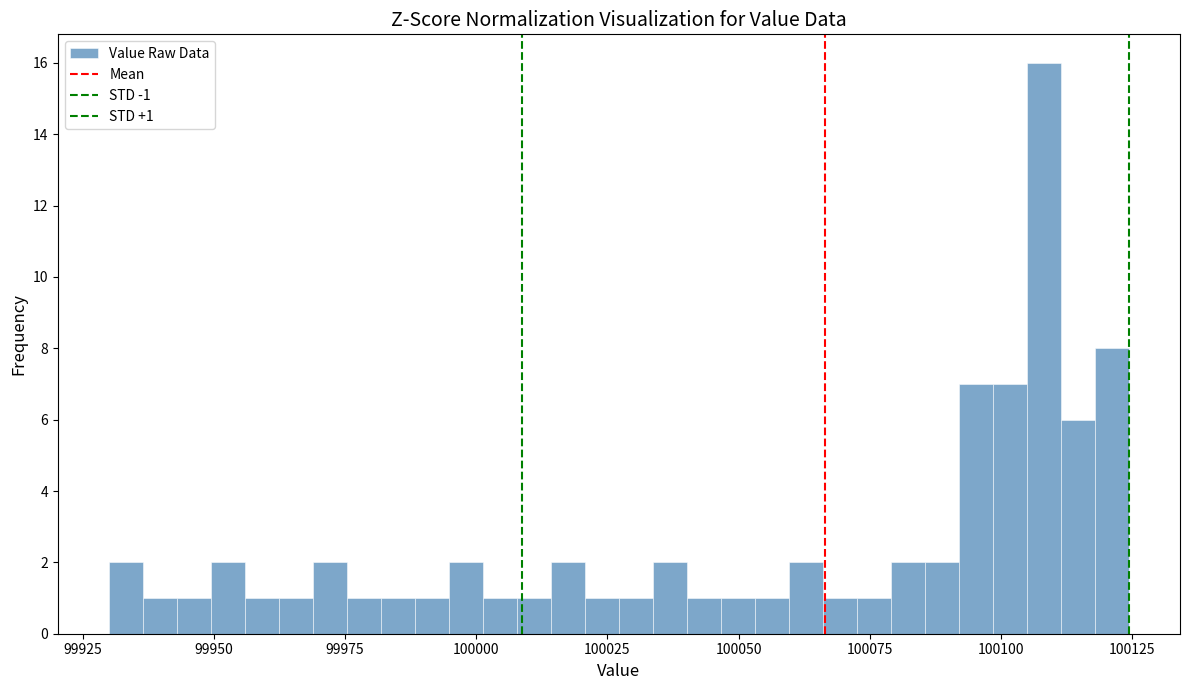

Around what value on the x-axis is the tallest bar? Give the approximate position of its centre, as read against the axis.

100110